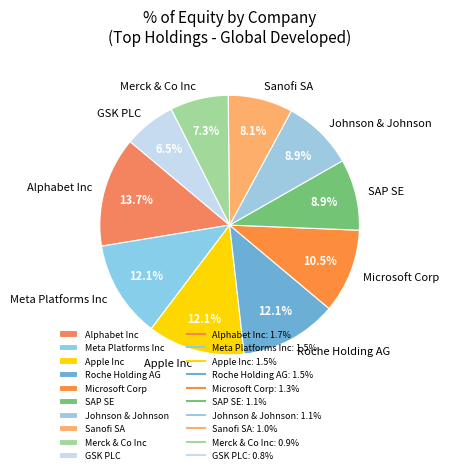

Is it true that SAP SE is 1% of the pie?

False